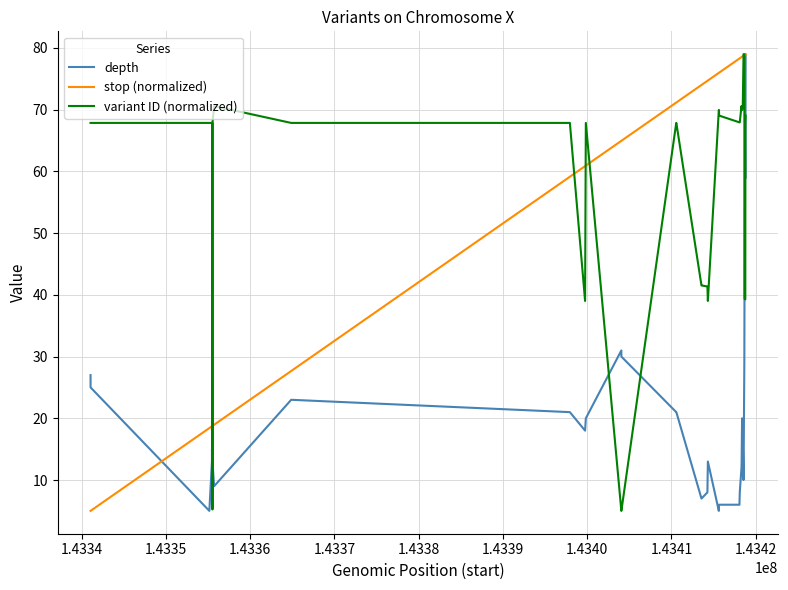

Is this an area chart (filled region under the line)?

No